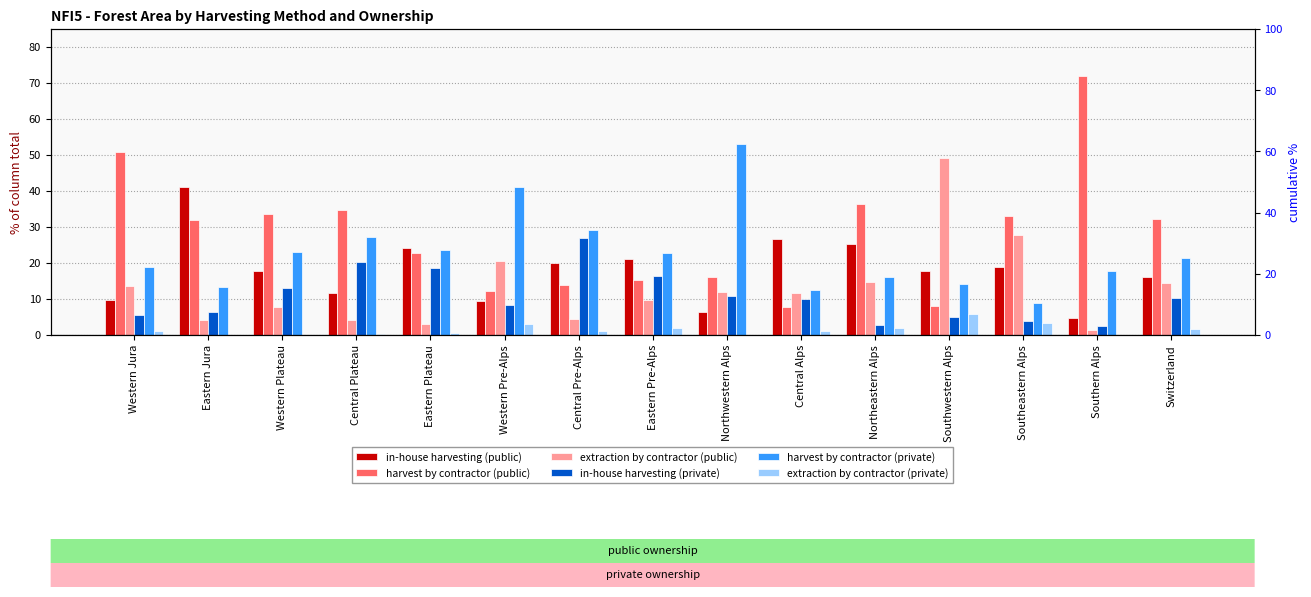

What is the label of the 8th bar from the right?

Eastern Pre-Alps